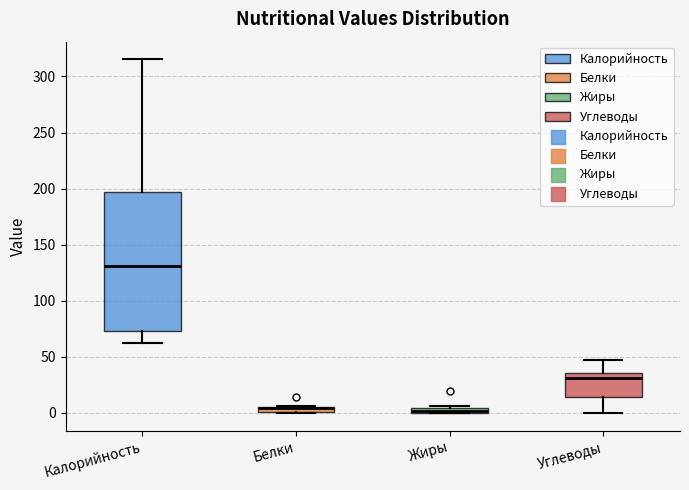

Comparing the boxes themselves (not the whiskers), which one is the tallest?

Калорийность